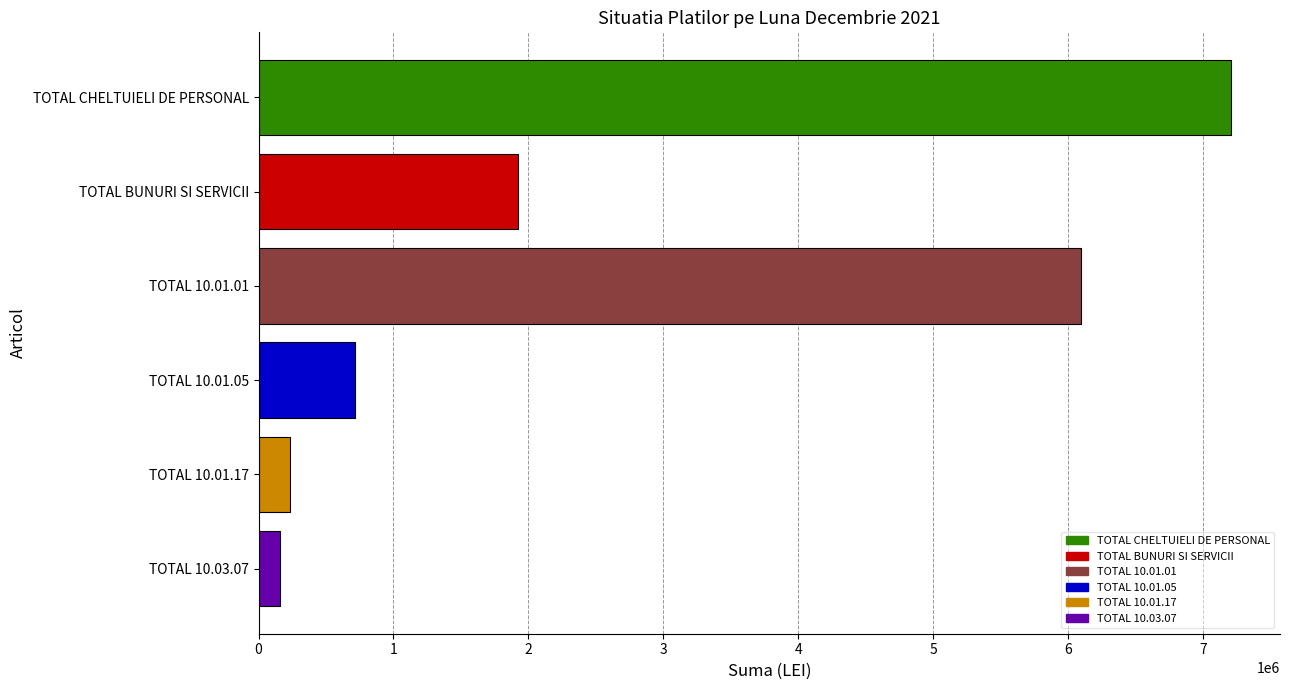

How many categories are shown in the chart?

6